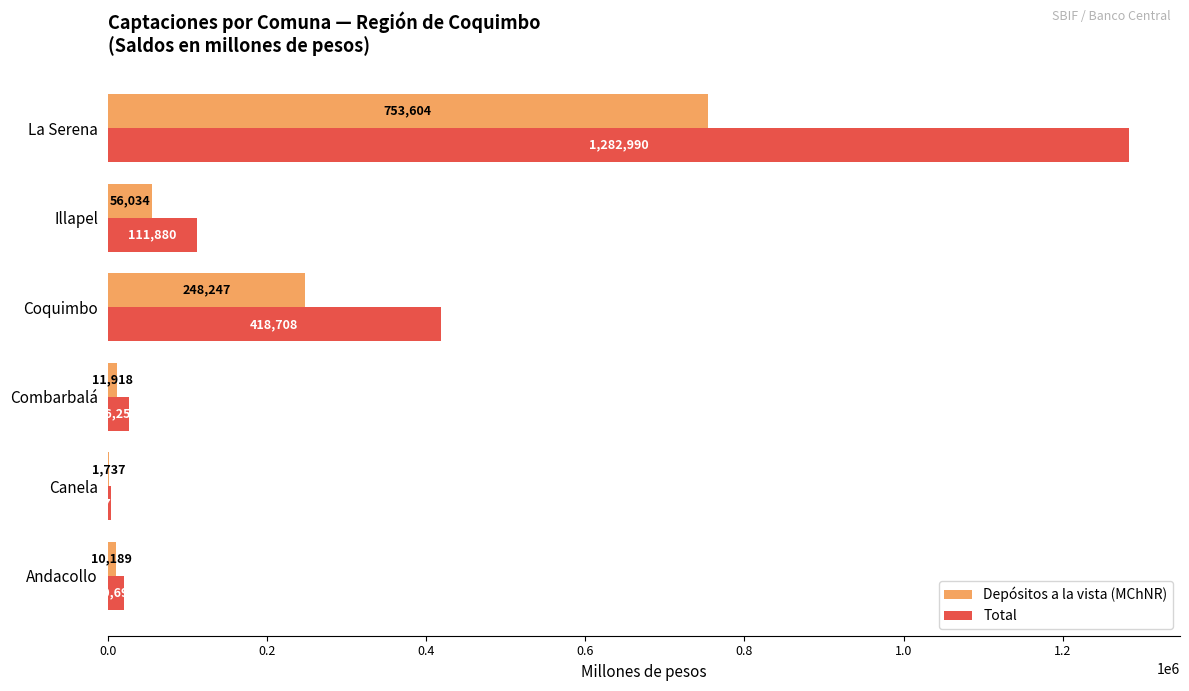

Which series changed the most between Andacollo and Illapel?

Total